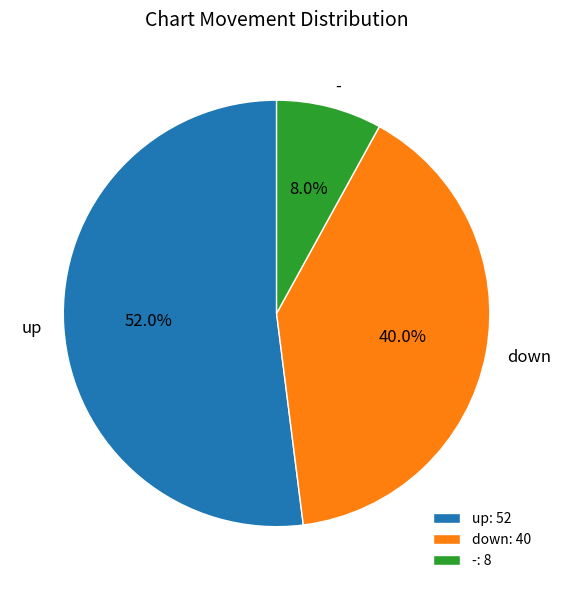

Between up and down, which is larger?

up